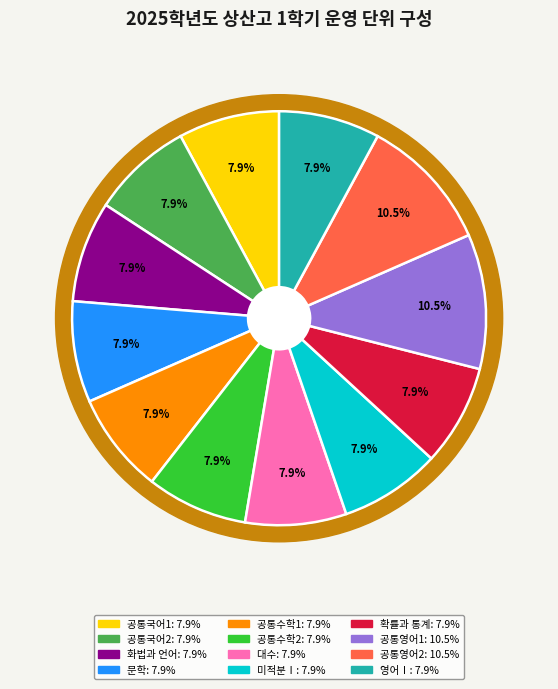

What portion of the pie excludes 공통수학2?

92.1%